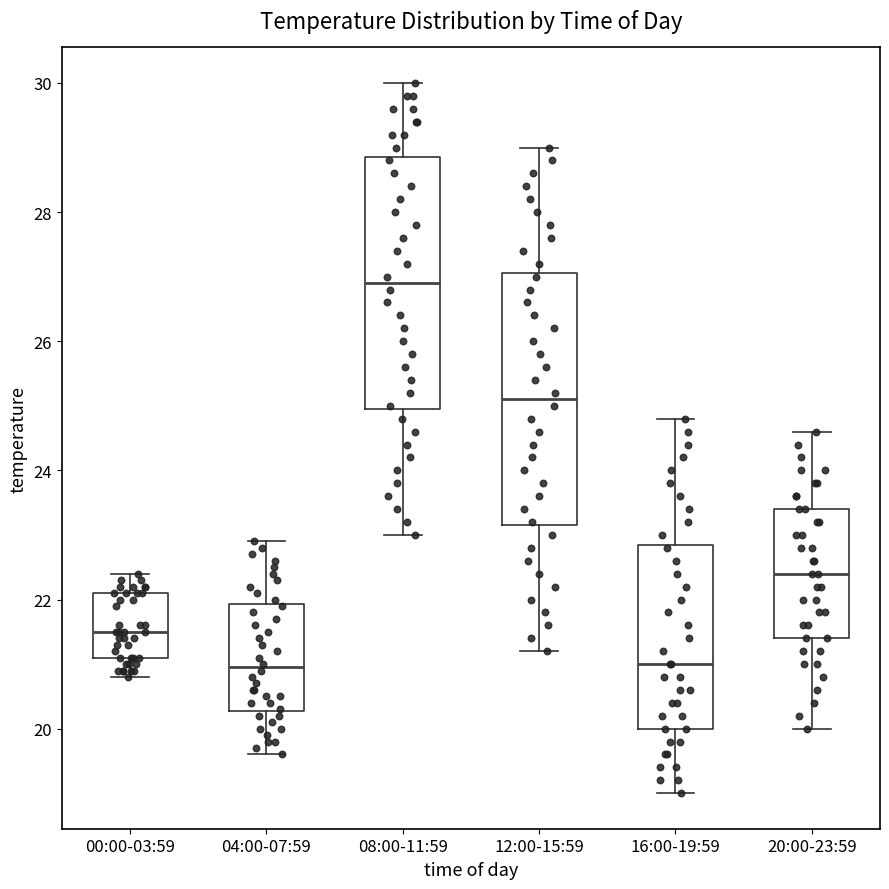

Where is the upper edge of the box for 20:00-23:59 on the y-axis? The values are not printed on the chart, so give them approximately, as read against the axis.

23.4